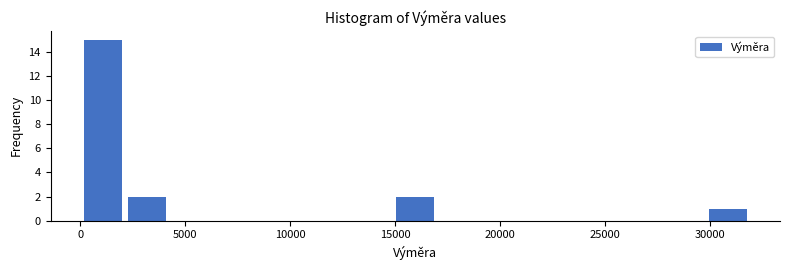

Reading left to right, transcribe this chart: for each bar, give the range it covers on the x-axis and its height. Neither the bar edges nor the heights are printed on the chart, so give them approximately, as read against the axes.

0 to 2000: 15
2000 to 4500: 2
4500 to 6500: 0
6500 to 8500: 0
8500 to 10500: 0
10500 to 13000: 0
13000 to 15000: 0
15000 to 17000: 2
17000 to 19000: 0
19000 to 21500: 0
21500 to 23500: 0
23500 to 25500: 0
25500 to 27500: 0
27500 to 30000: 0
30000 to 32000: 1